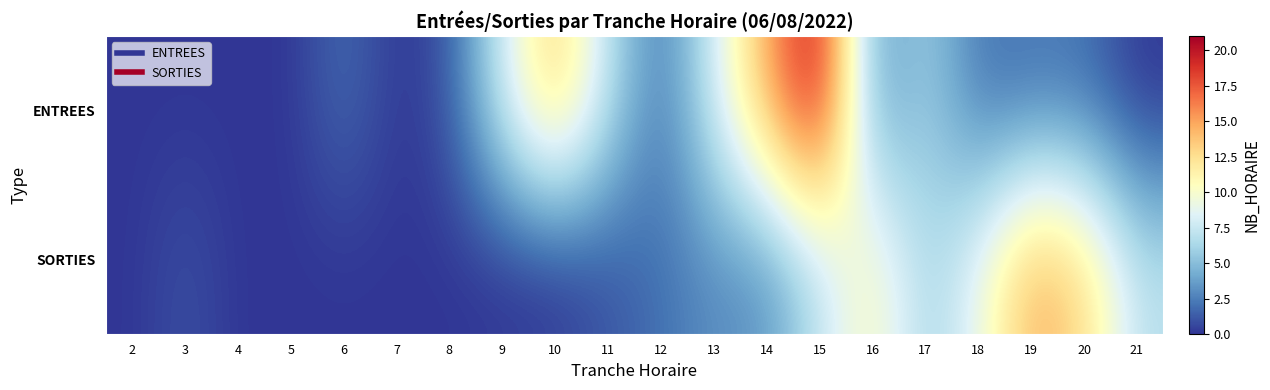

How many data points does each series have?

20